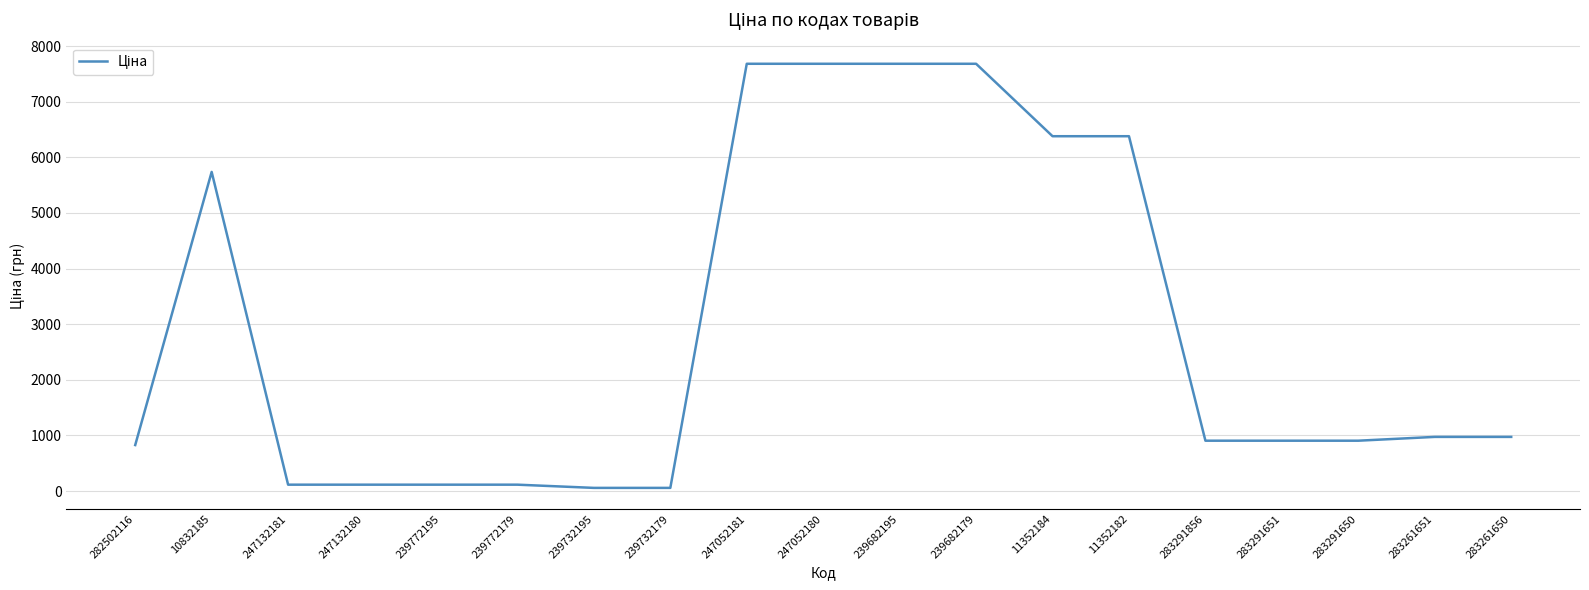

Reading left to right, extract all data points from this chart.

282502116=827.6	10832185=5736.9	247132181=115.4	247132180=115.4	239772195=115.4	239772179=115.4	239732195=57.7	239732179=57.7	247052181=7680.9	247052180=7680.9	239682195=7680.9	239682179=7680.9	11352184=6378.9	11352182=6378.9	283291856=905.9	283291651=905.9	283291650=905.9	283261651=974.2	283261650=974.2